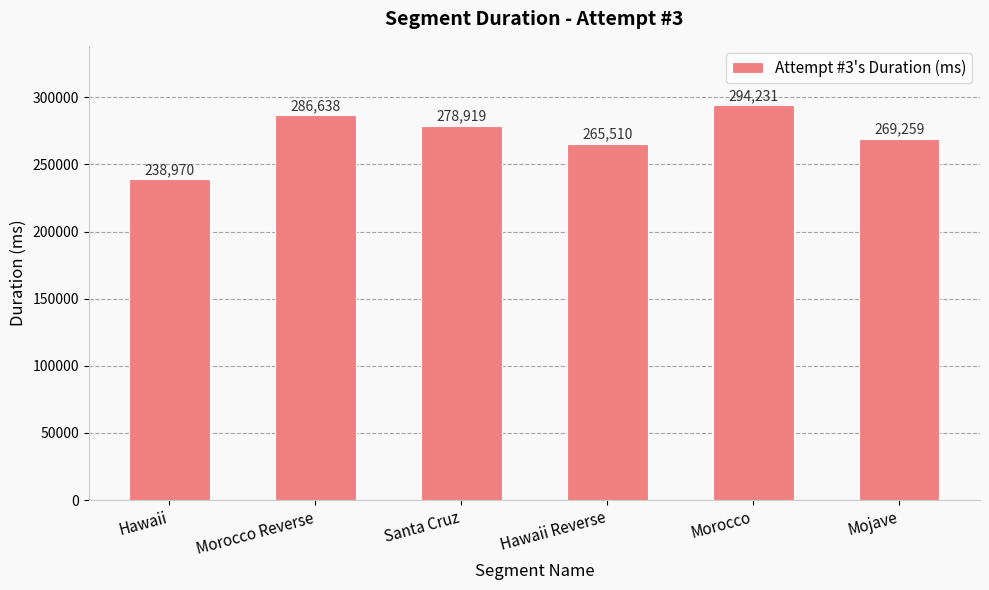

What is the difference between the maximum and minimum values?

55261